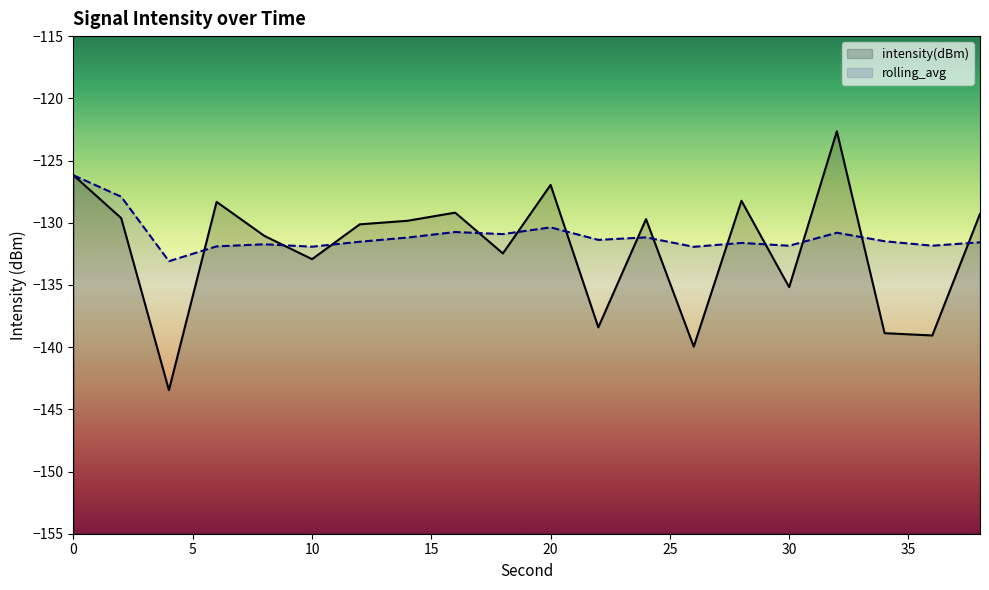

The rolling_avg series shows -84.5 at 26. True or false?

False